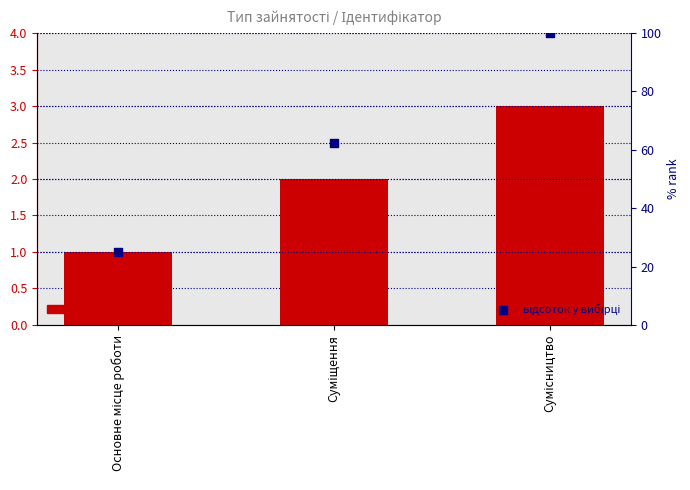

At which category is the sum across all series the highest?

Сумісництво